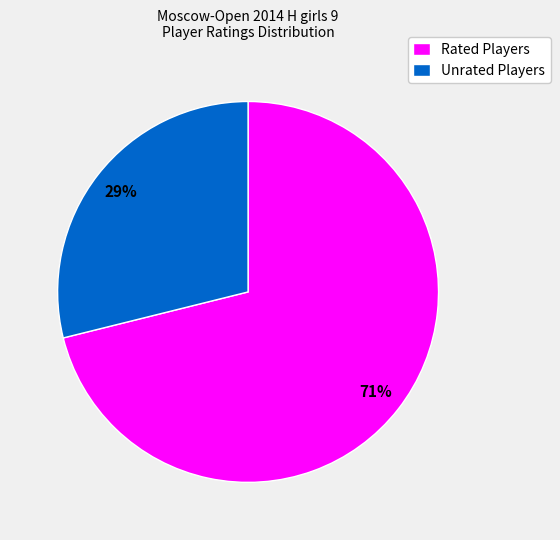

Count the number of slices in the pie.

2